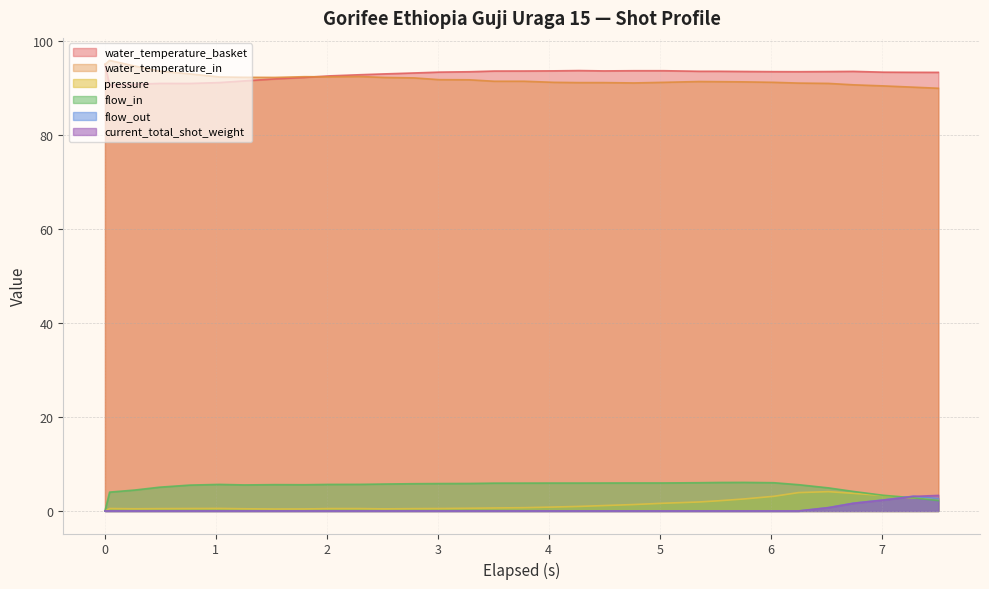

At which label is current_total_shot_weight closest to 1?

6.522